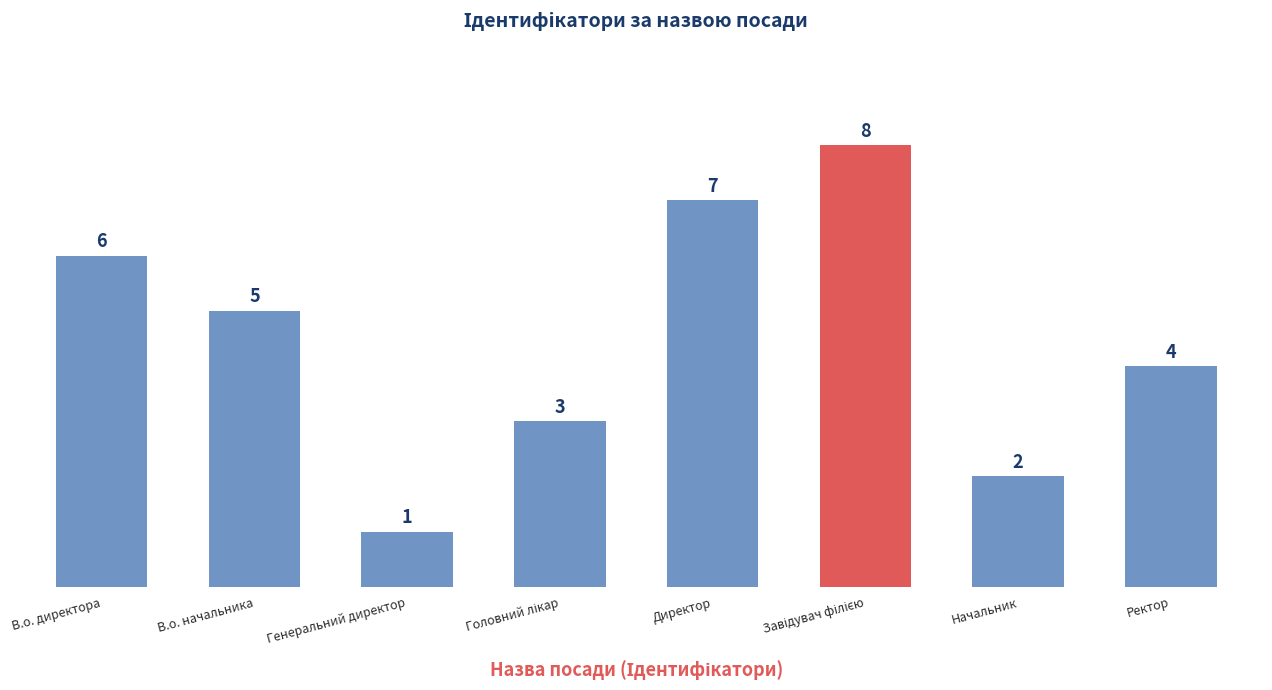

Where is the data nearest to the value 4?

Ректор